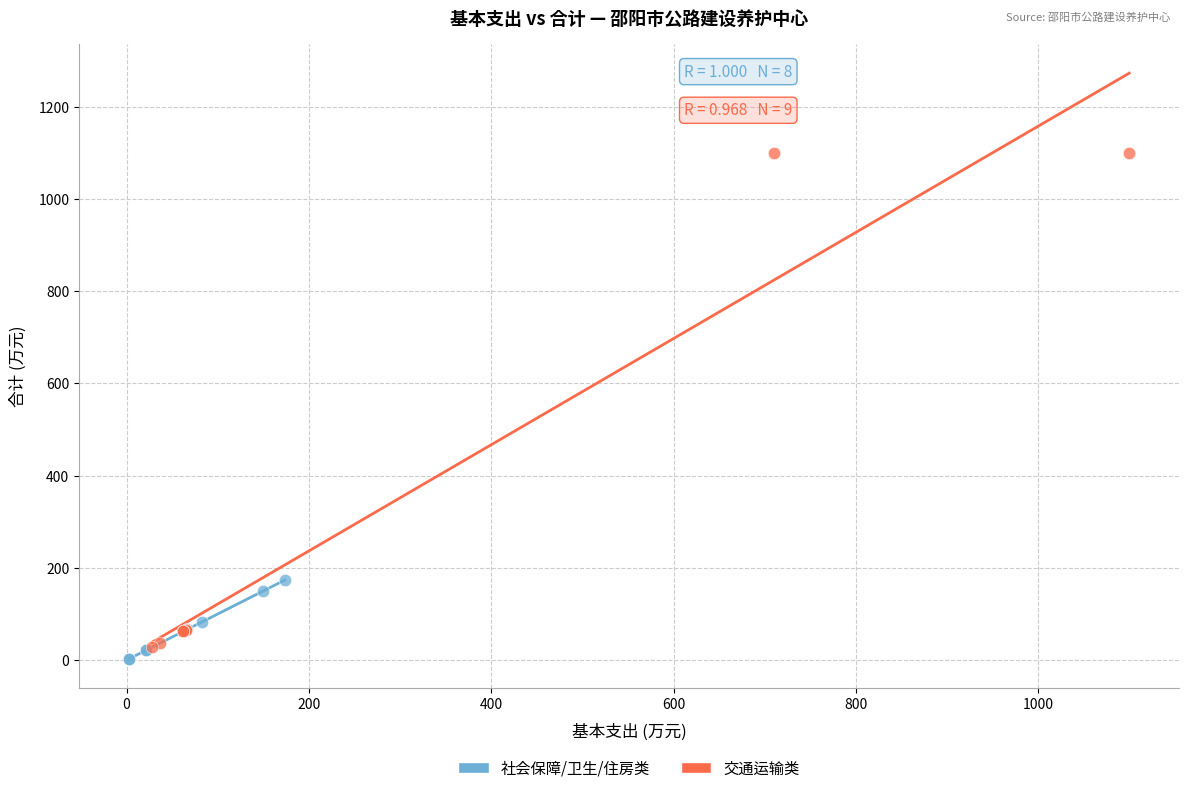

Which series has the widest spread of Y values?

交通运输类